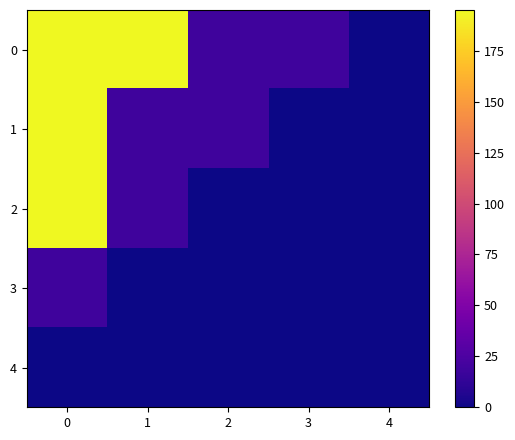

What is the difference between the highest and lowest values at 2?

19